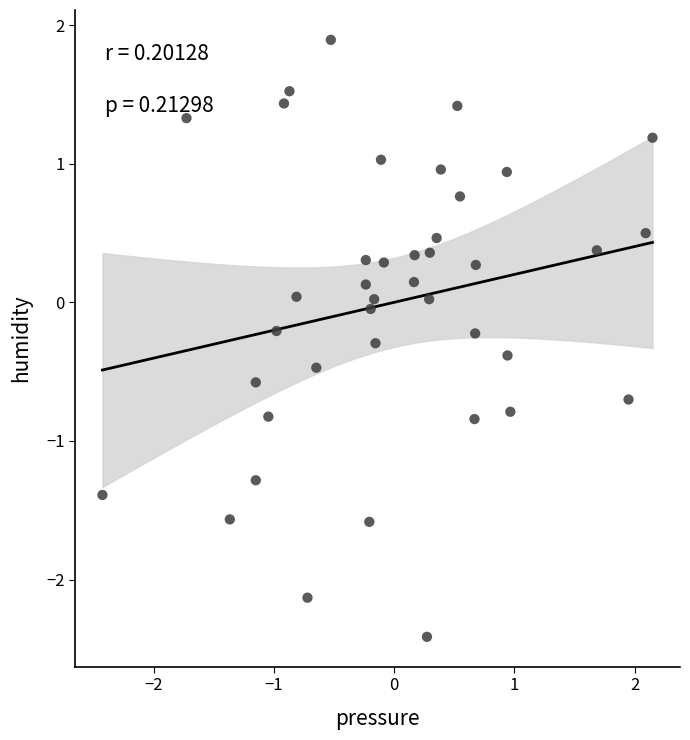

What is the range of Y values (max minus min)?

4.3